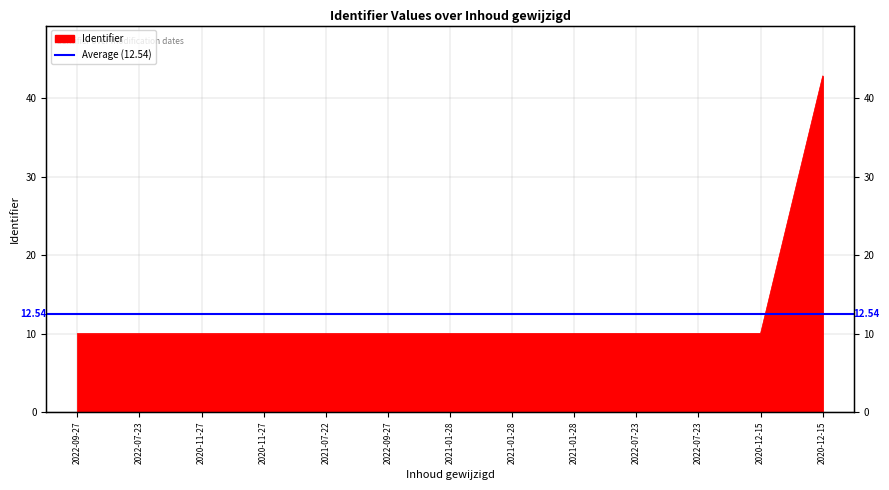

Count the number of categories in the chart.

13